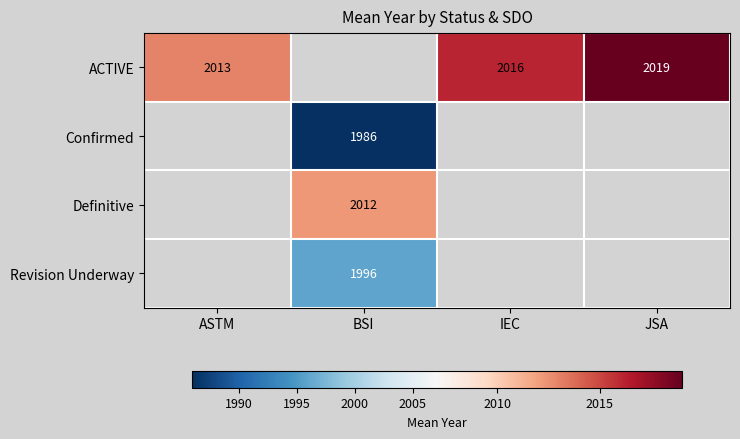

What is the smallest value displayed?

1986.0